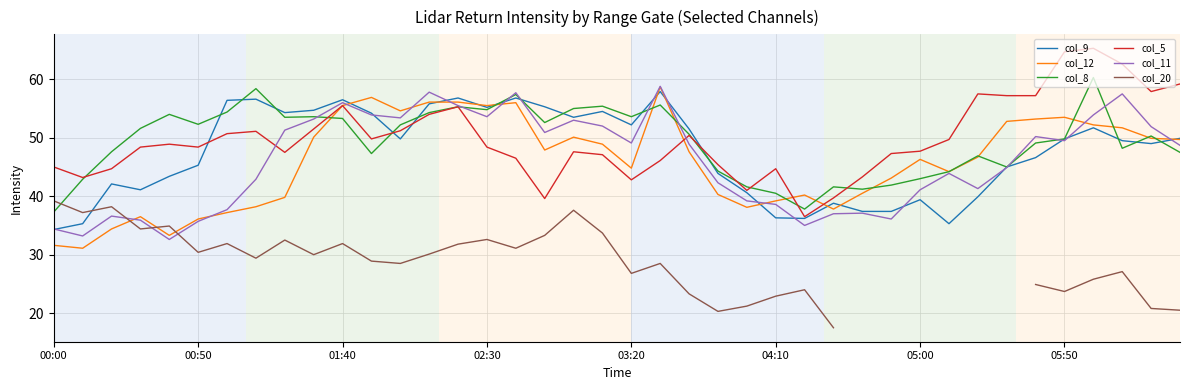

What is the lowest value of the col_12 series?

31.1